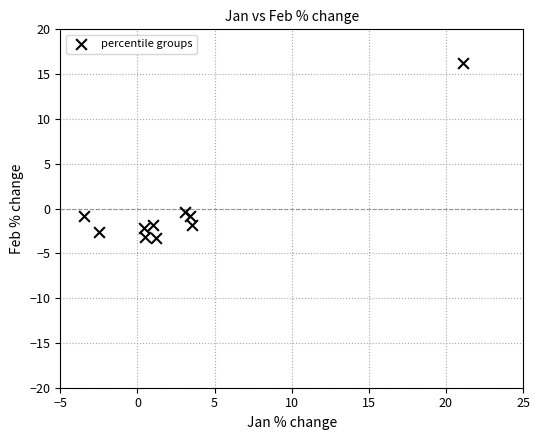

What is the range of X values (max minus min)?

24.5